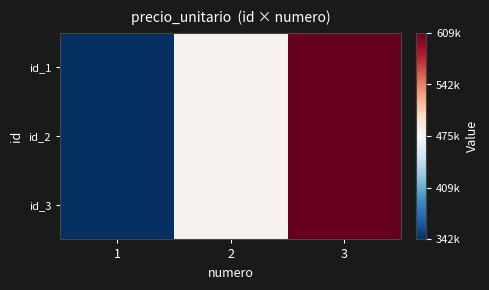

Reading left to right, extract all data points from this chart.

id_1: 1=342226	2=480600	3=608760
id_2: 1=342226	2=480600	3=608760
id_3: 1=342226	2=480600	3=608760